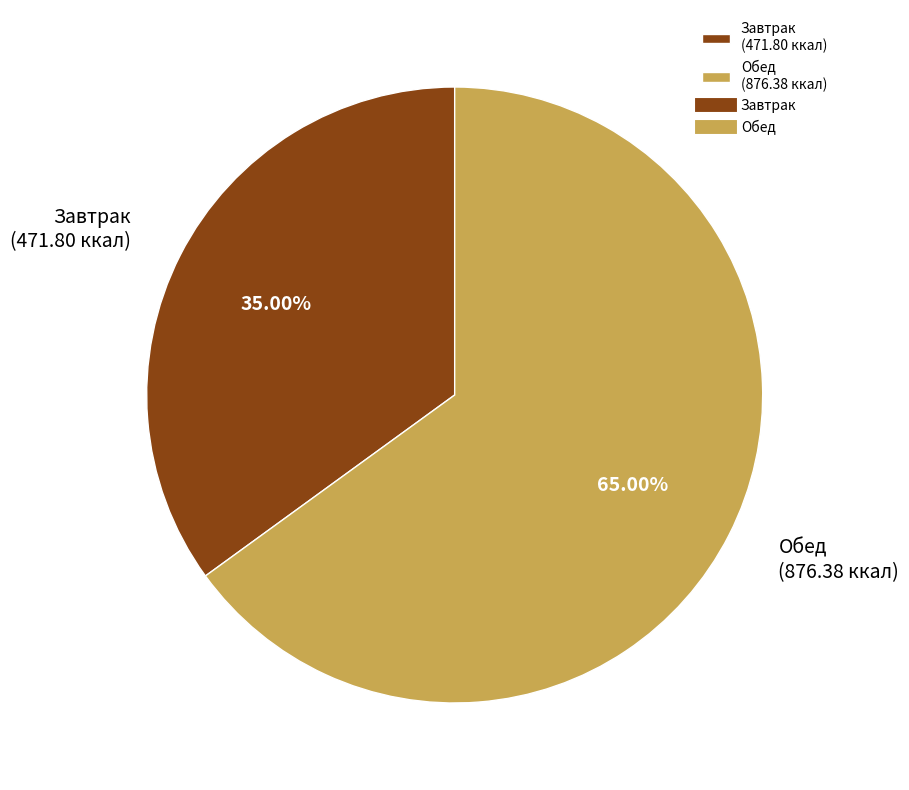

Is it true that Завтрак is 35% of the pie?

True